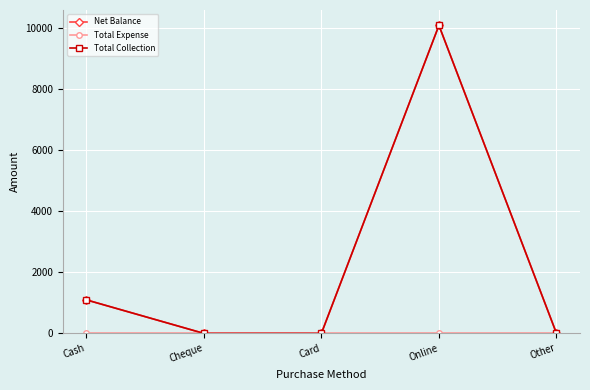

Rank the categories by Total Collection value from highest to lowest.

Online, Cash, Cheque, Card, Other